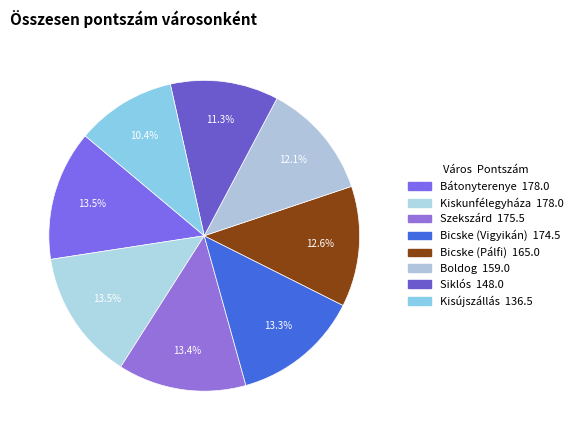

Which slice is the largest?

Bátonyterenye